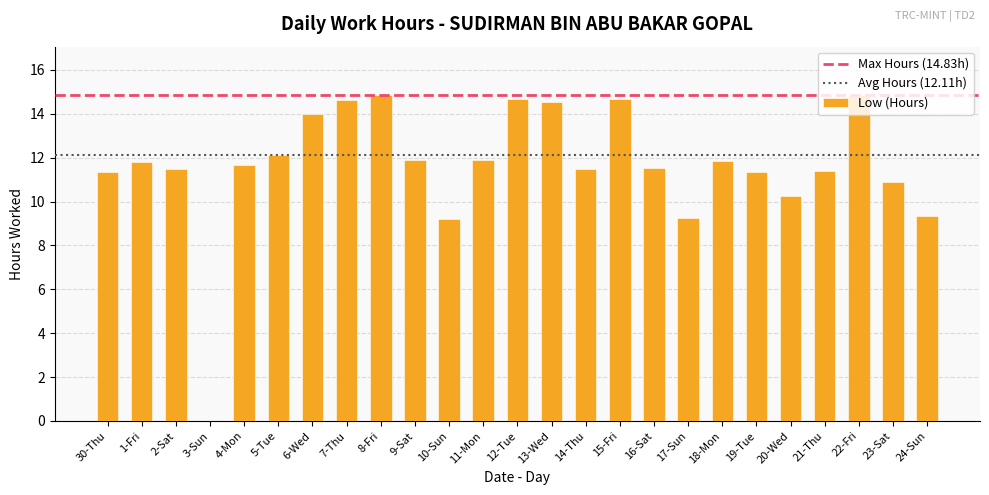

Between 17-Sun and 21-Thu, which is larger?

21-Thu